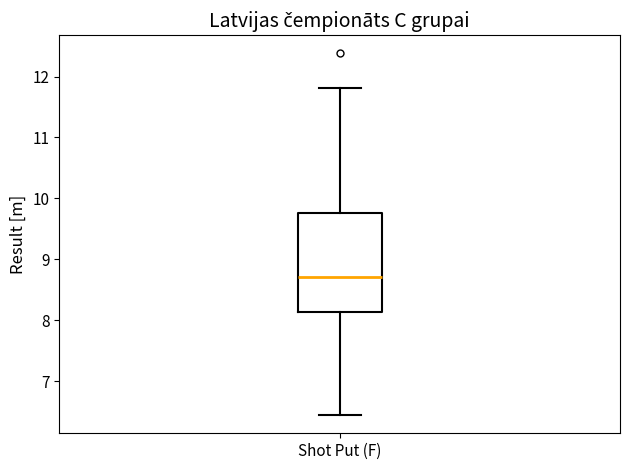

Where is the upper edge of the box for Shot Put (F) on the y-axis? The values are not printed on the chart, so give them approximately, as read against the axis.

9.8